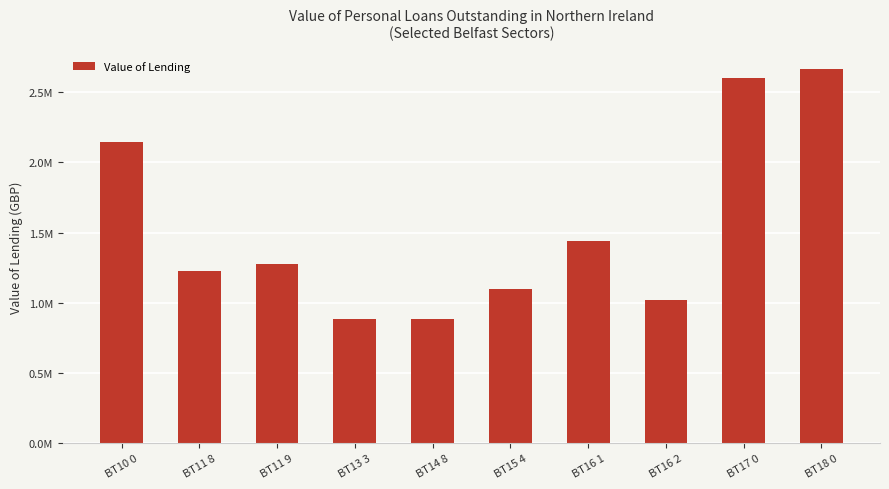

Does the chart contain any negative values?

No